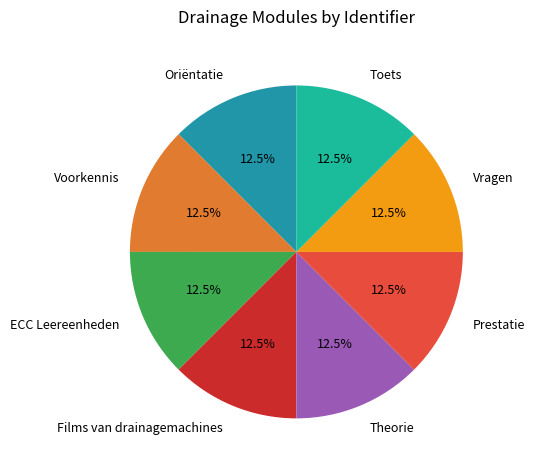

Approximately how many times larger is the value at Prestatie compared to Toets?

1.0